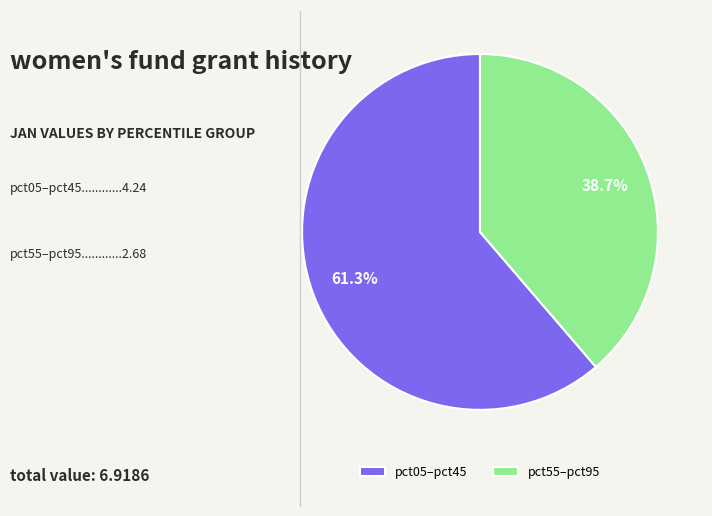

Which slice represents more than half of the pie?

pct05–pct45